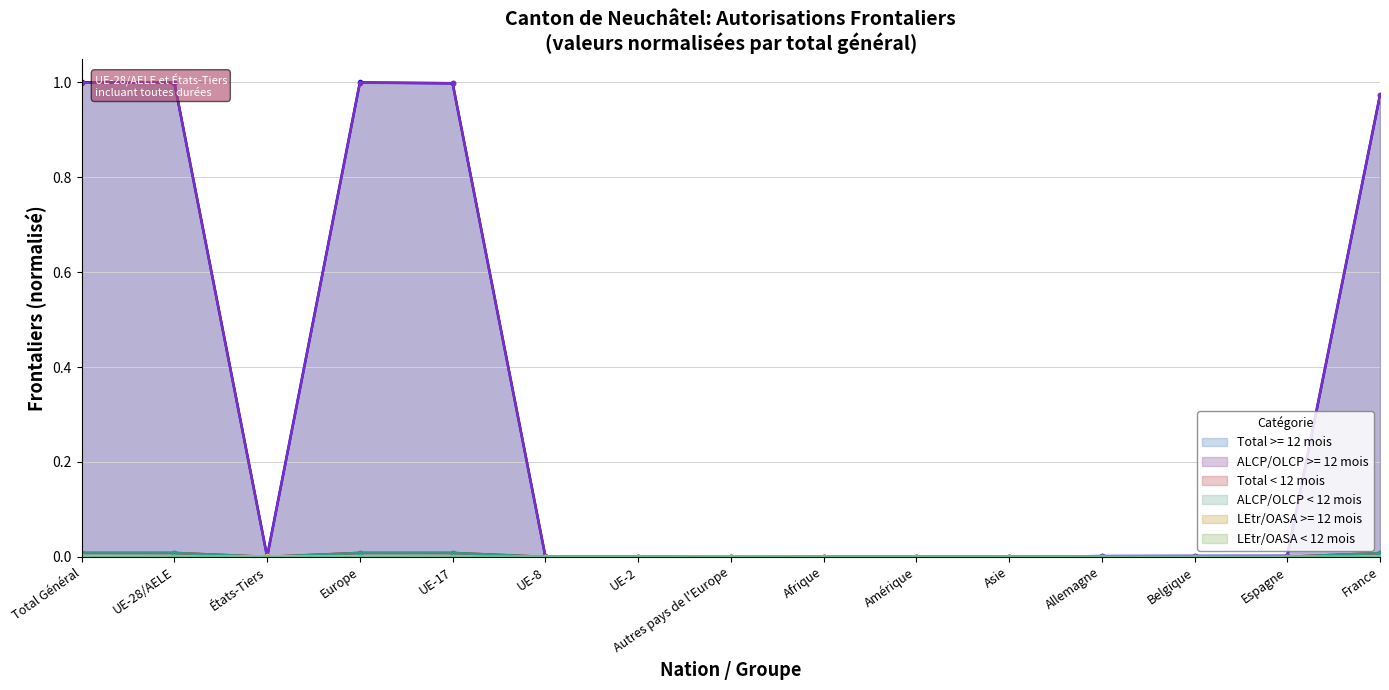

At which category does the chart reach its peak across all series?

Total Général